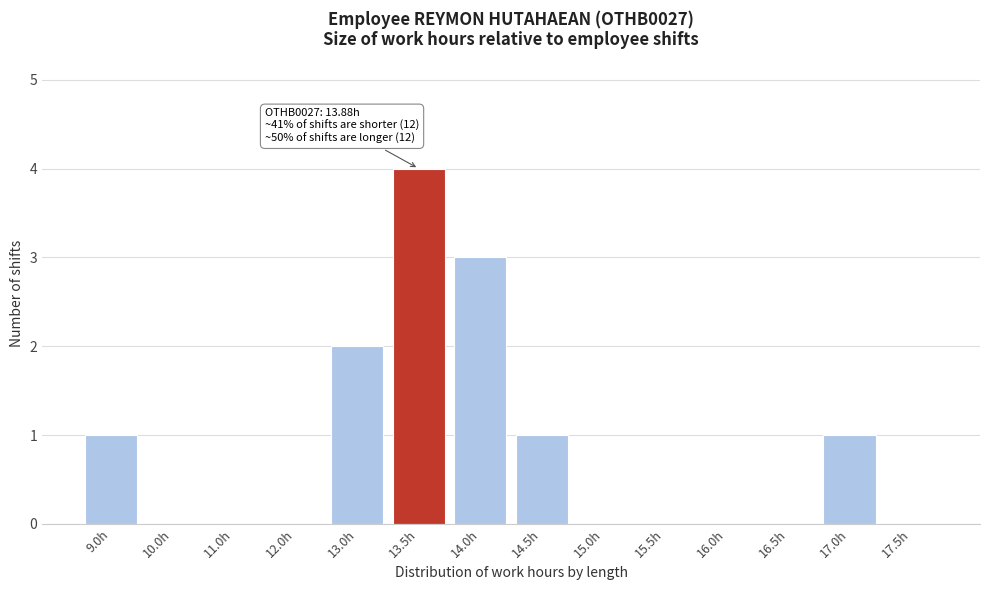

Reading left to right, list all the values displayed in this chart.

9.0h=1	10.0h=0	11.0h=0	12.0h=0	13.0h=2	13.5h=4	14.0h=3	14.5h=1	15.0h=0	15.5h=0	16.0h=0	16.5h=0	17.0h=1	17.5h=0